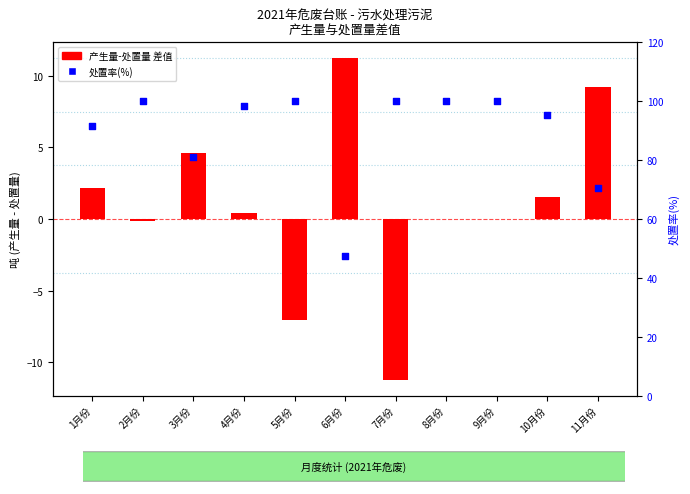

What are all the series names shown in the legend?

产生量-处置量 差值, 处置率(%)